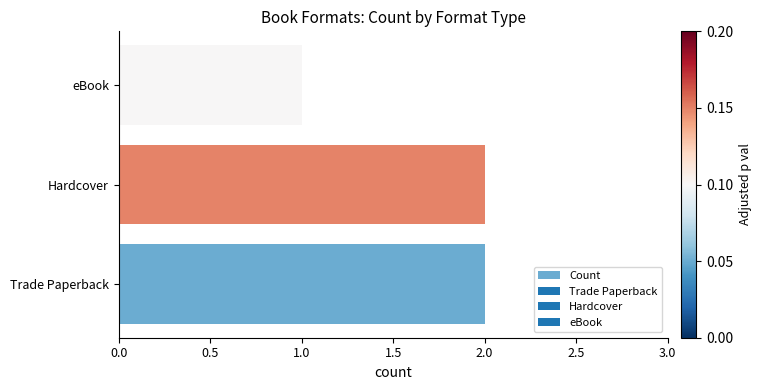

What is the maximum value shown in the chart?

2